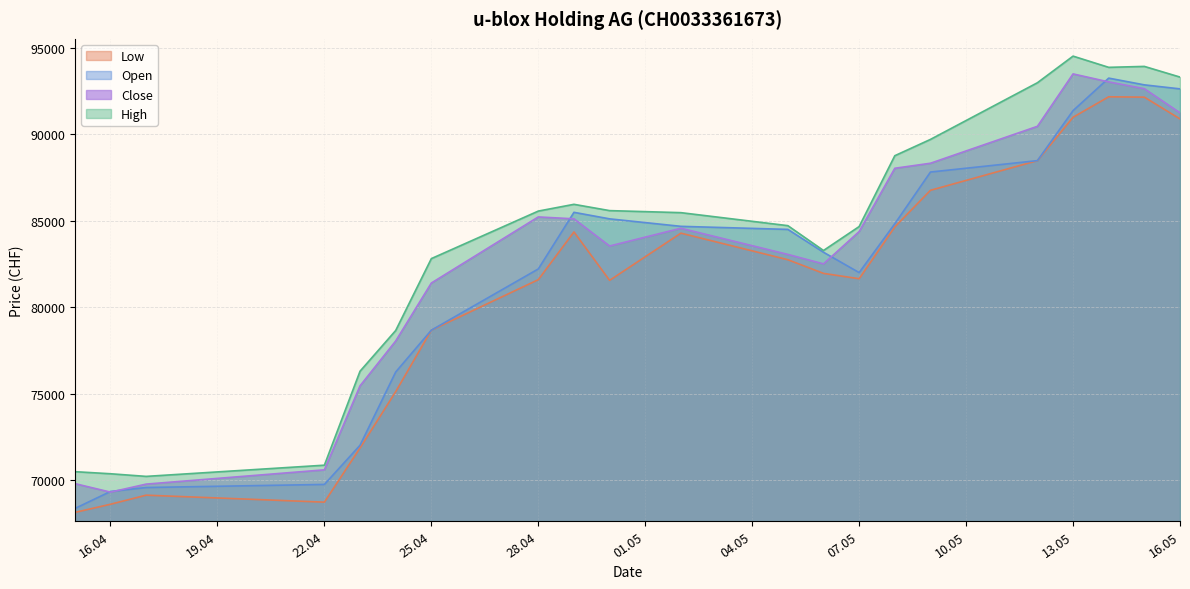

Rank the series by their average value, from lowest to highest.

Low, Open, Close, High